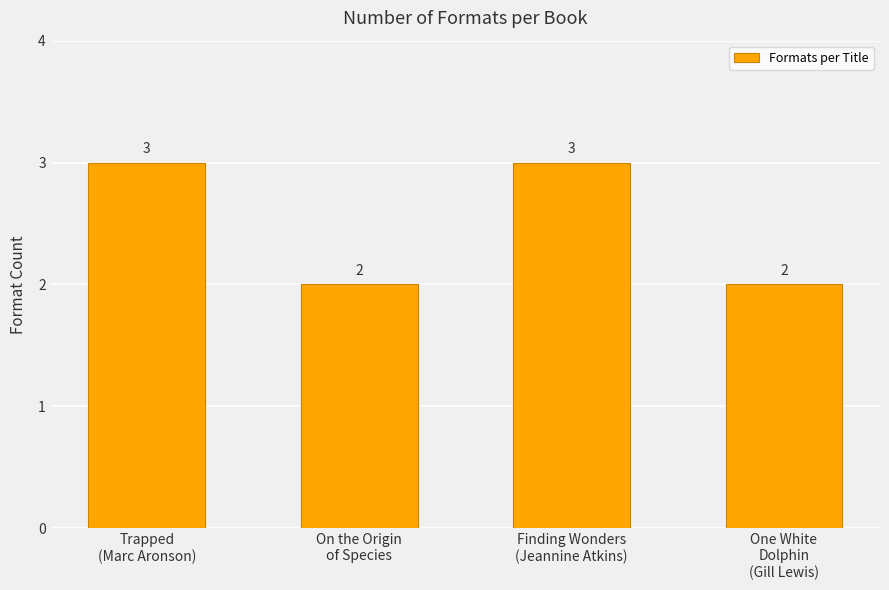

The value at On the Origin
of Species is 3. True or false?

False